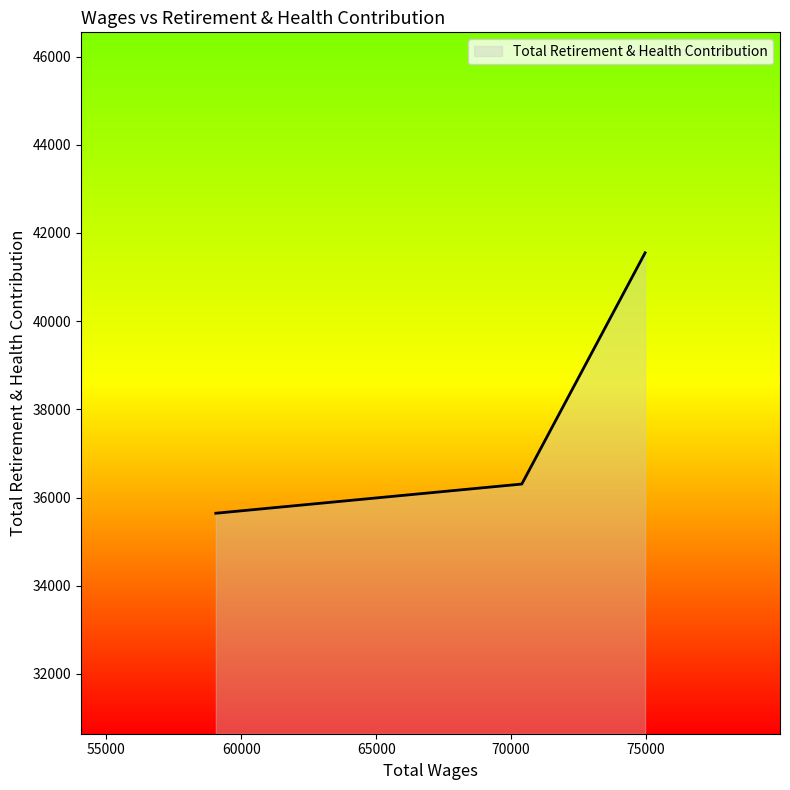

What is the average value?

37832